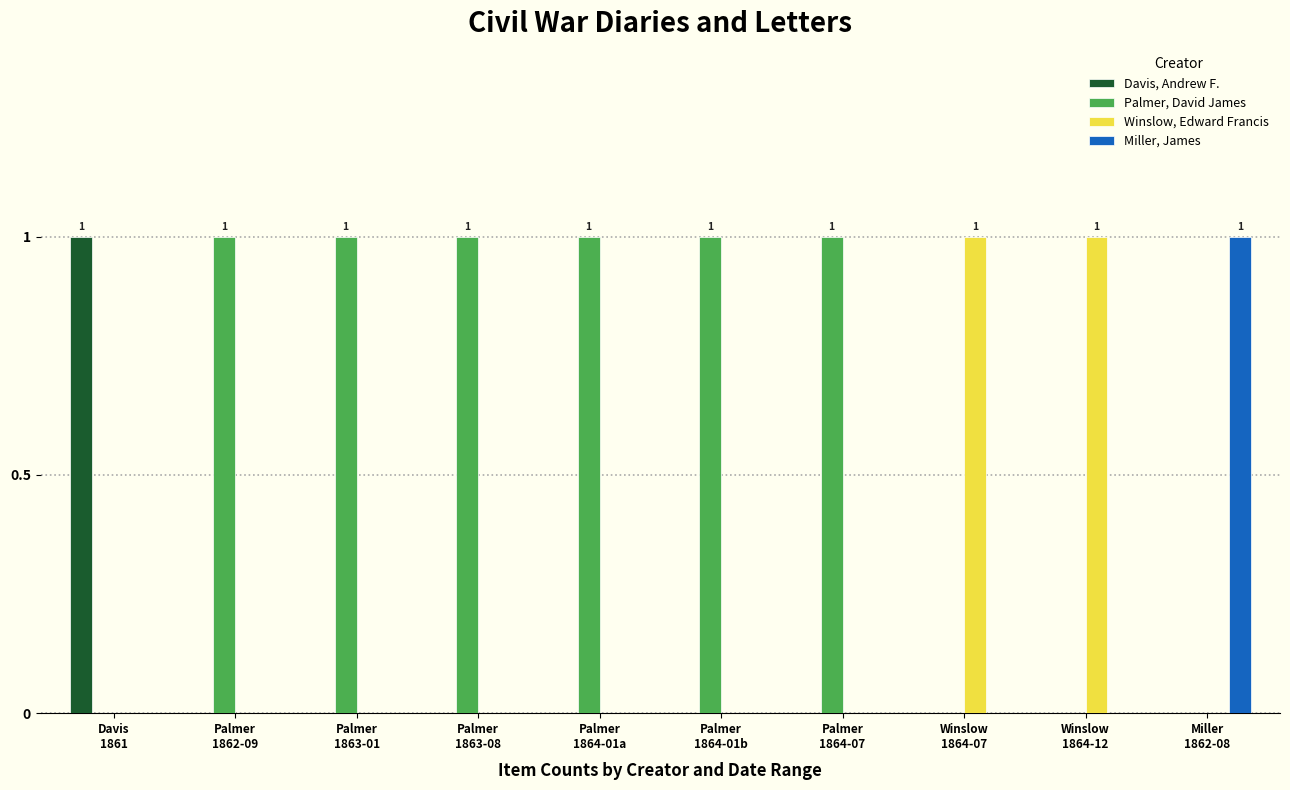

Between Miller
1862-08 and Palmer
1864-01b, which is larger?

Miller
1862-08